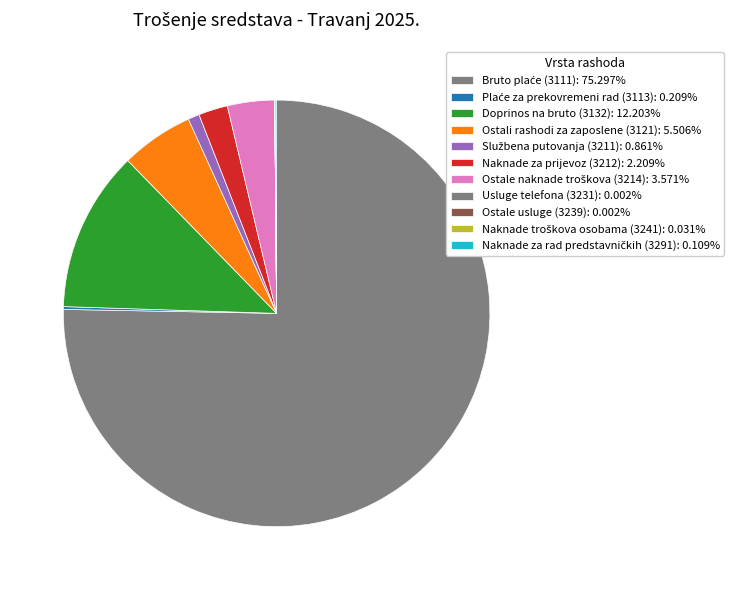

What percentage do Usluge telefona (3231) and Naknade za rad predstavničkih (3291) together represent?

0.1%